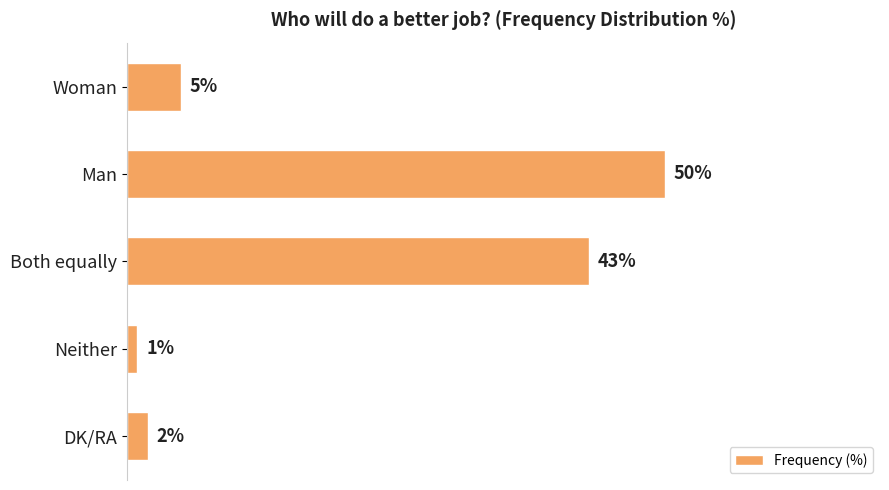

Which category has the highest value across all series?

Man